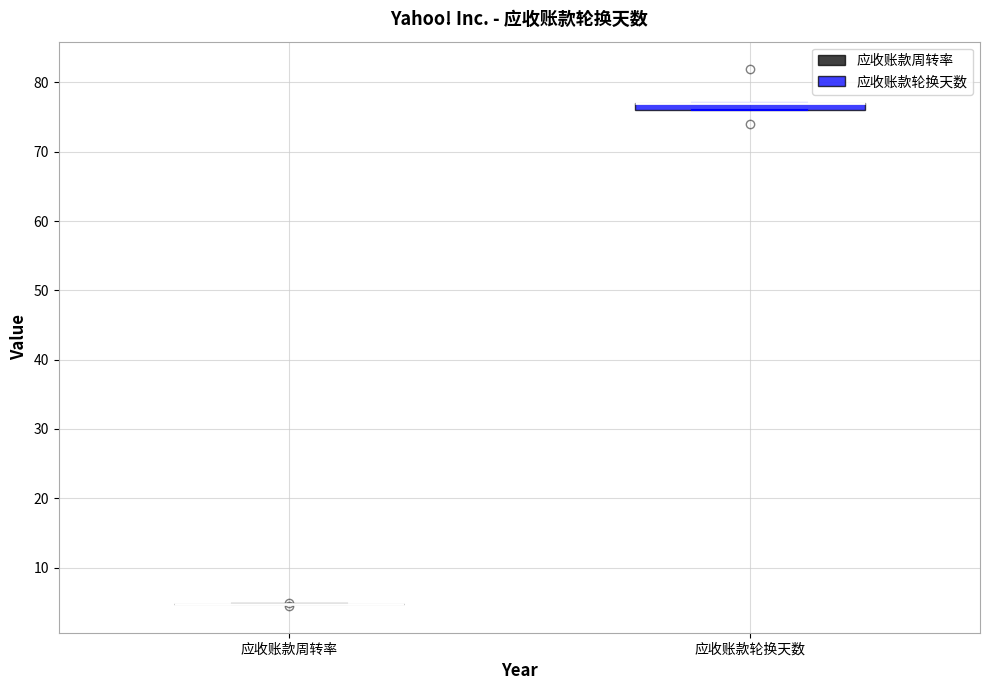

Where is the lower edge of the box for 应收账款轮换天数 on the y-axis? The values are not printed on the chart, so give them approximately, as read against the axis.

76